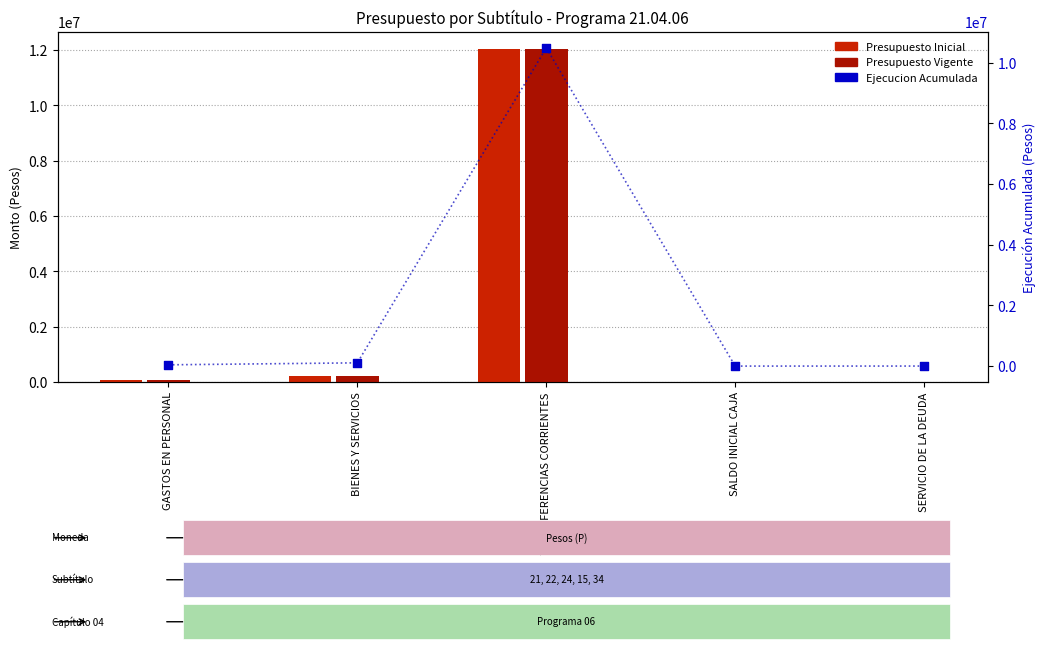

Which series reaches the maximum Y coordinate?

Presupuesto Inicial